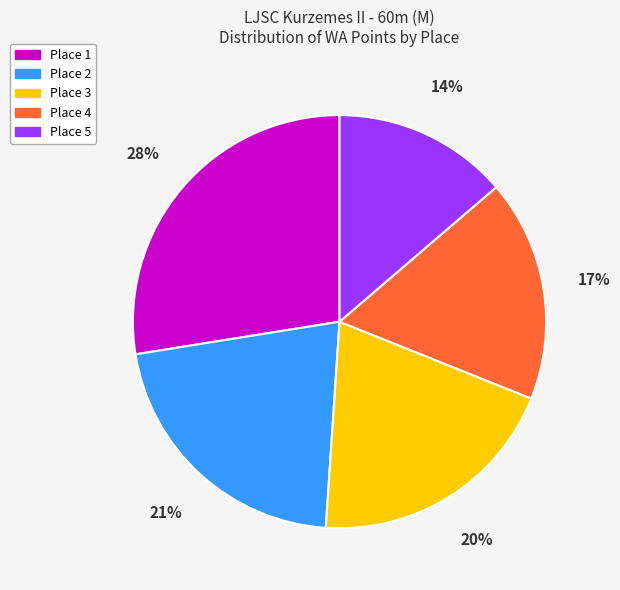

Count the number of slices in the pie.

5